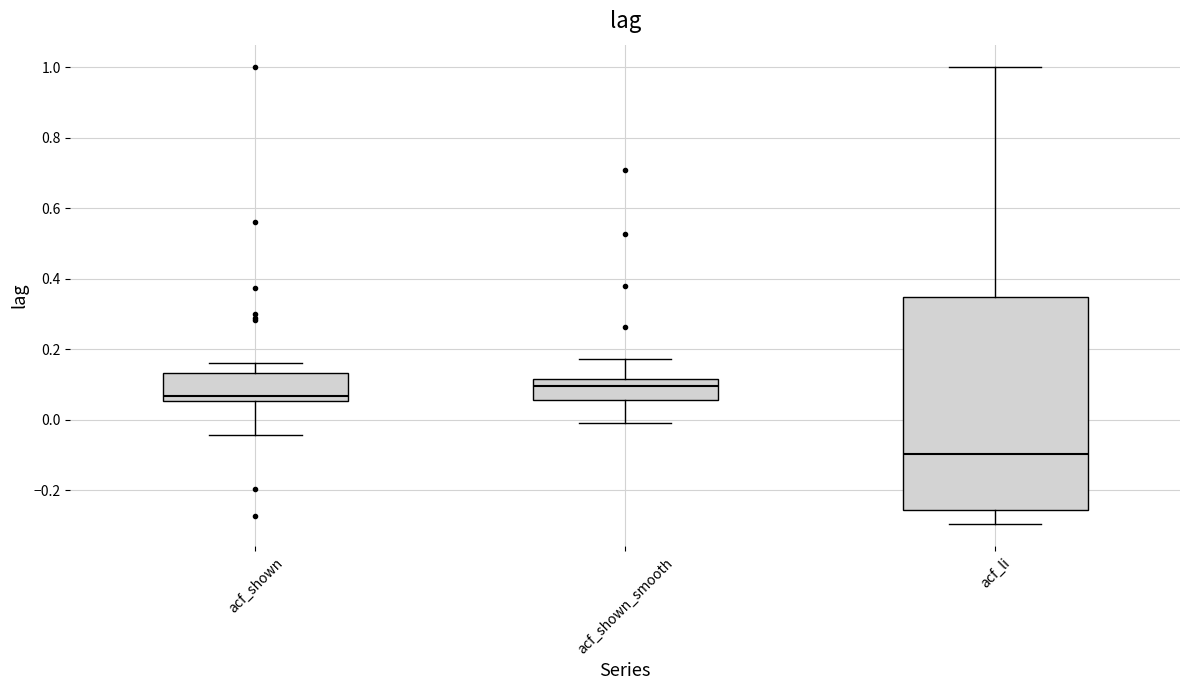

Which box's median line is the lowest?

acf_li